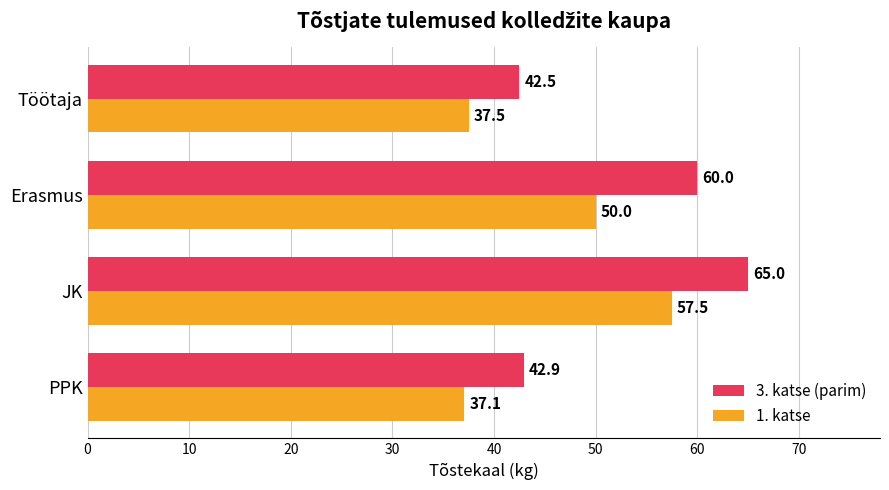

Which series has the widest spread of values?

3. katse (parim)